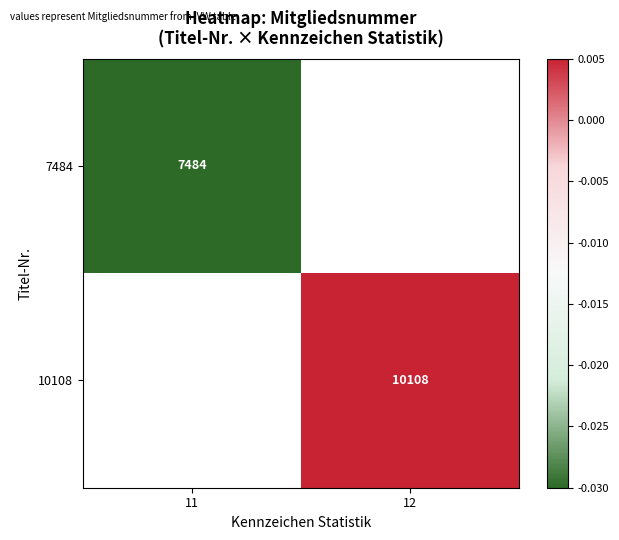

At which category does the chart reach its minimum across all series?

11